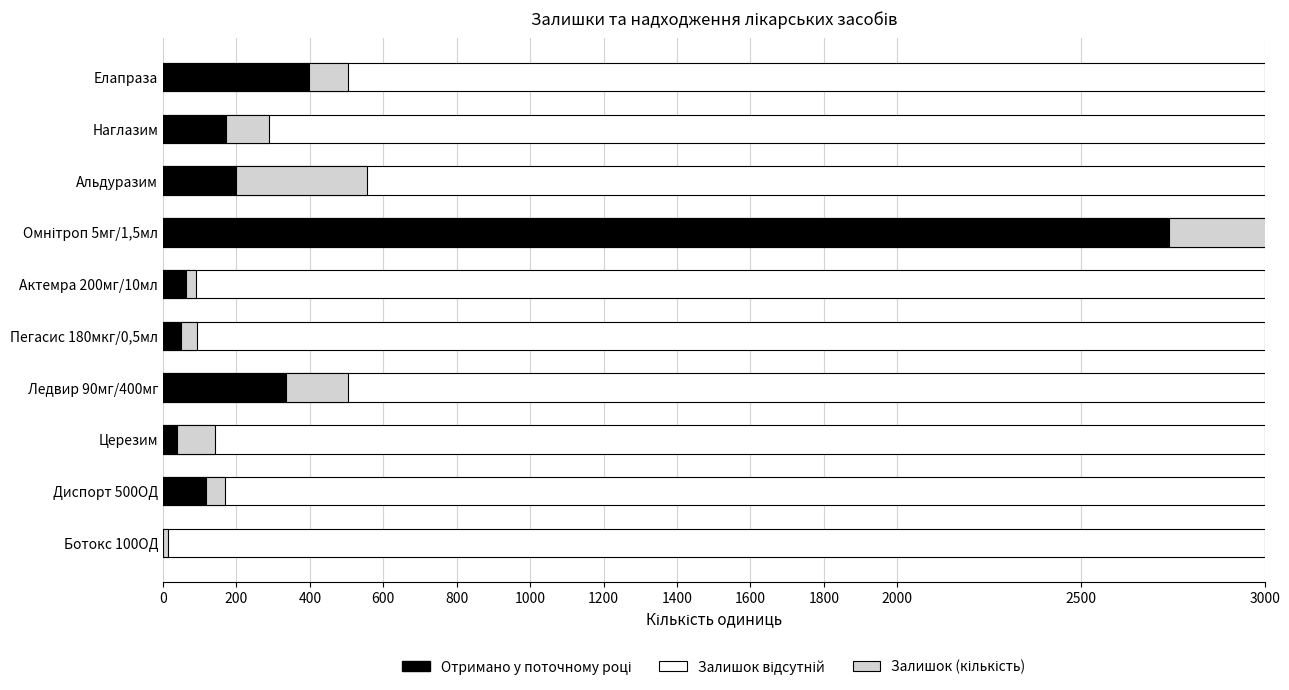

How many data points in Отримано у поточному році are above 172?

4